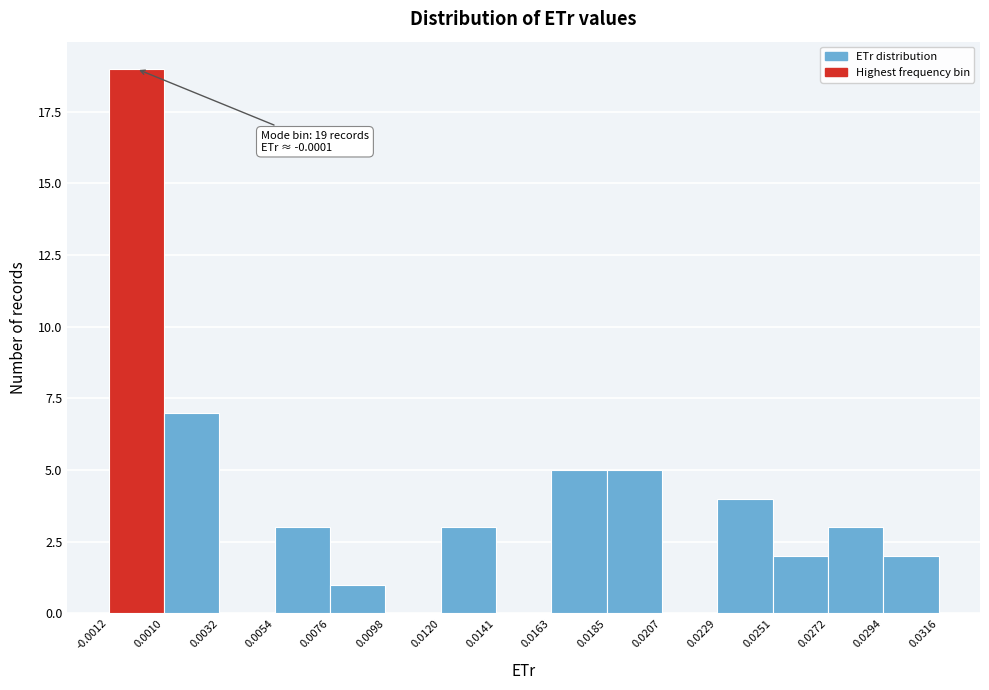

Over which range of the x-axis is the bar tallest?

-0.0012 to 0.0010